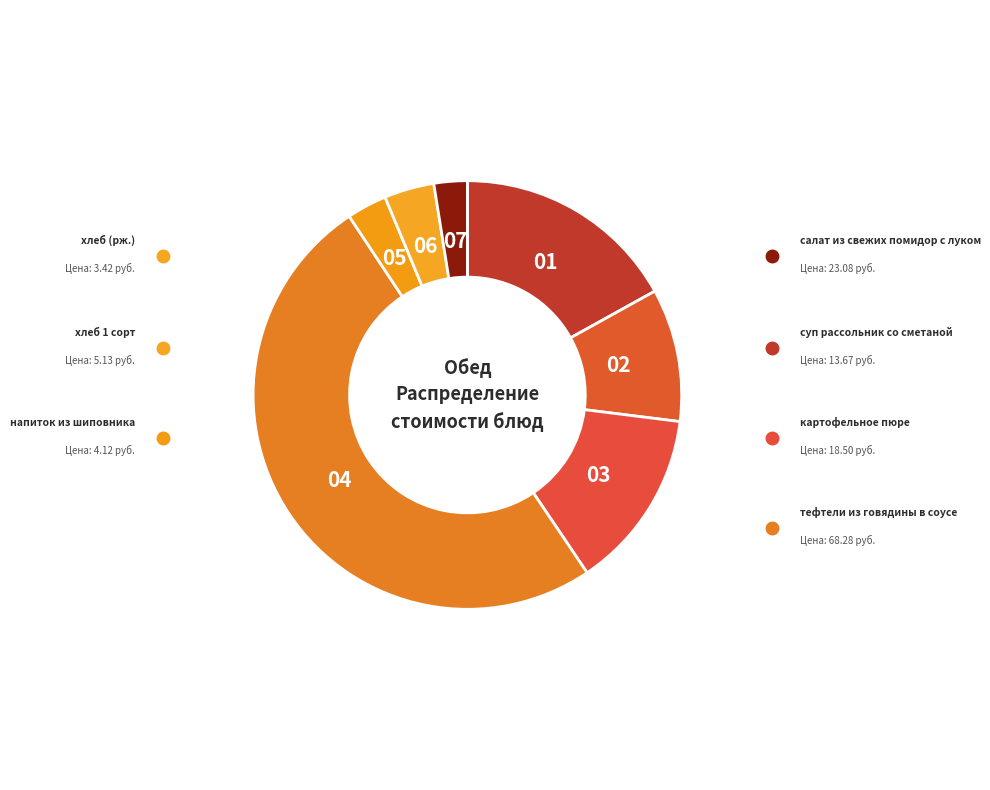

Count the number of slices in the pie.

7